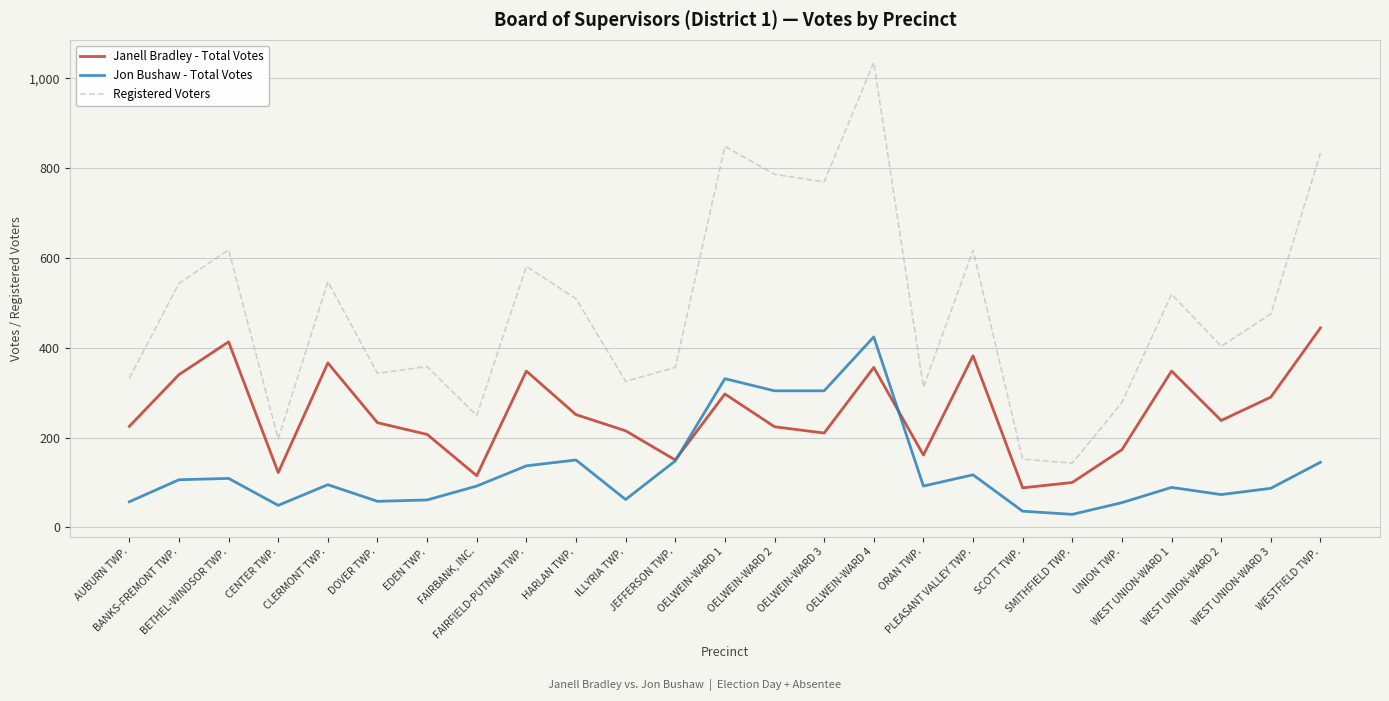

List the series in order of their overall mean, highest first.

Registered Voters, Janell Bradley - Total Votes, Jon Bushaw - Total Votes